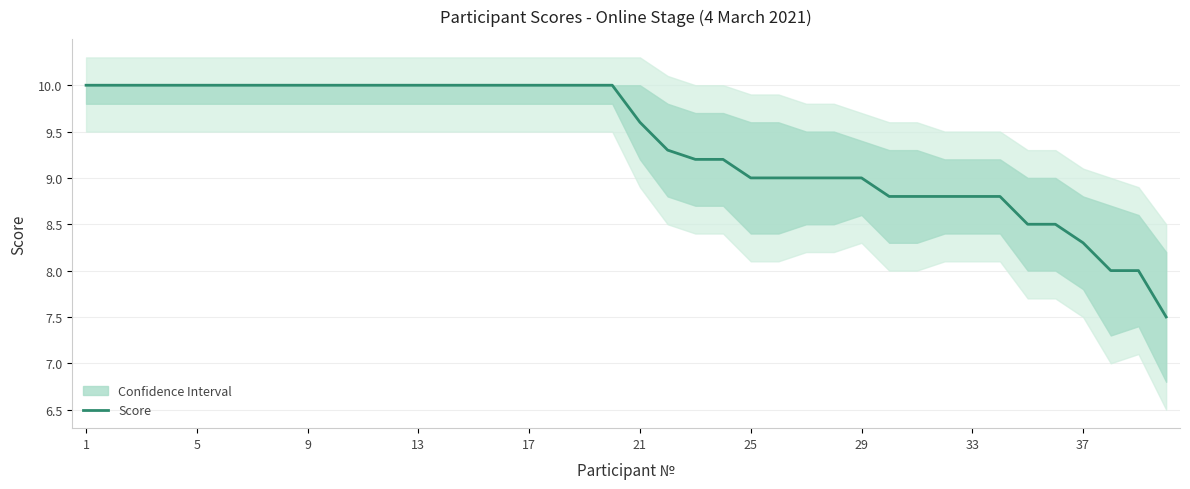

What is the ratio of the value at 38 to the value at 5?

0.8